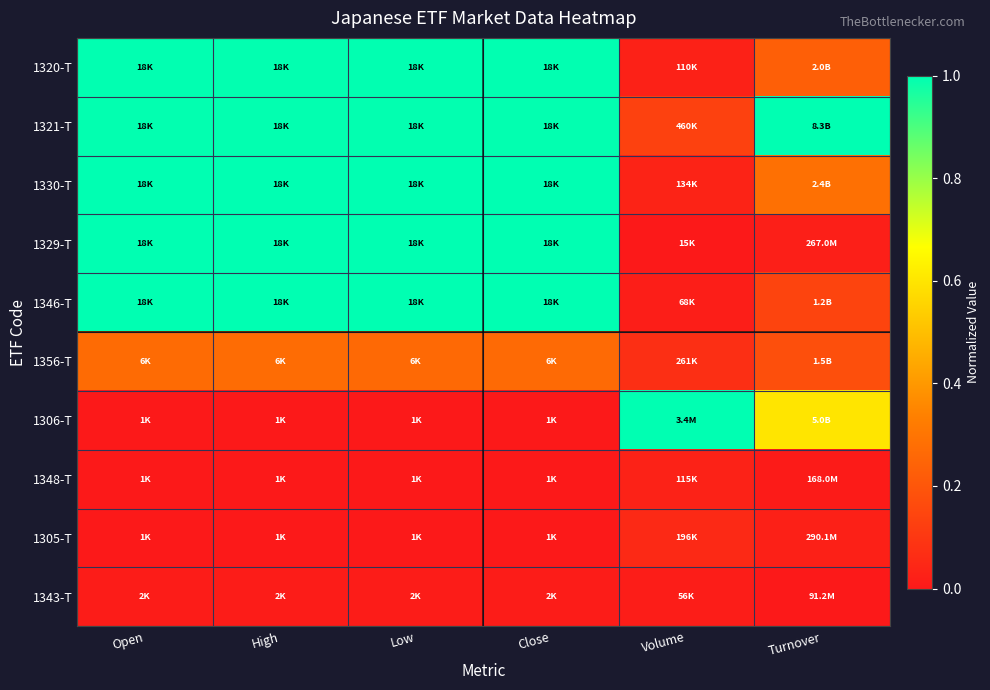

At how many categories does at least one series exceed 0?

6